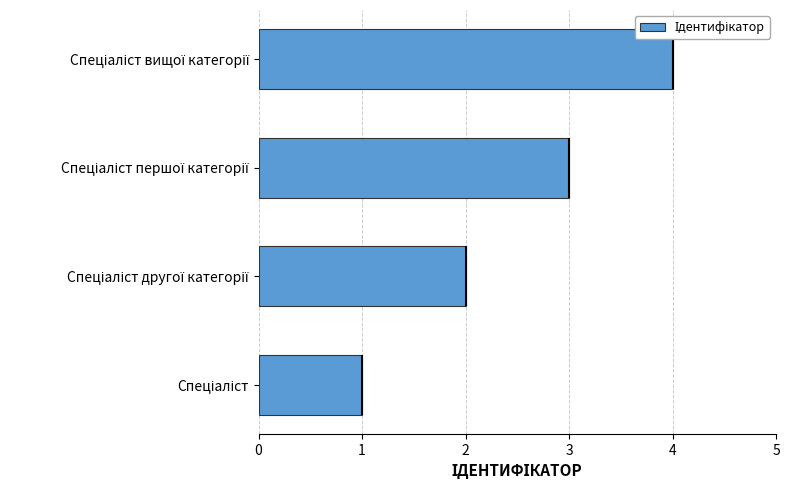

What is the sum of all values?

10